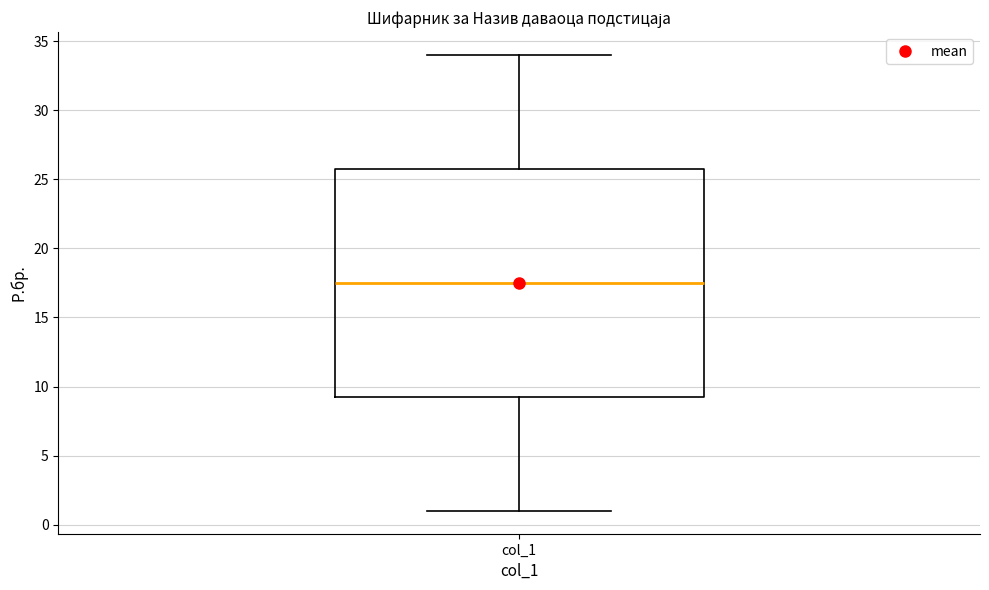

Read this box plot against the y-axis: the position of the median line, the range covered by the box, and the ends of both whiskers. The values are not printed on the chart, so give them approximately, as read against the axis.

median 17.5, box 9.5 to 26.0, whiskers 1.0 to 34.0